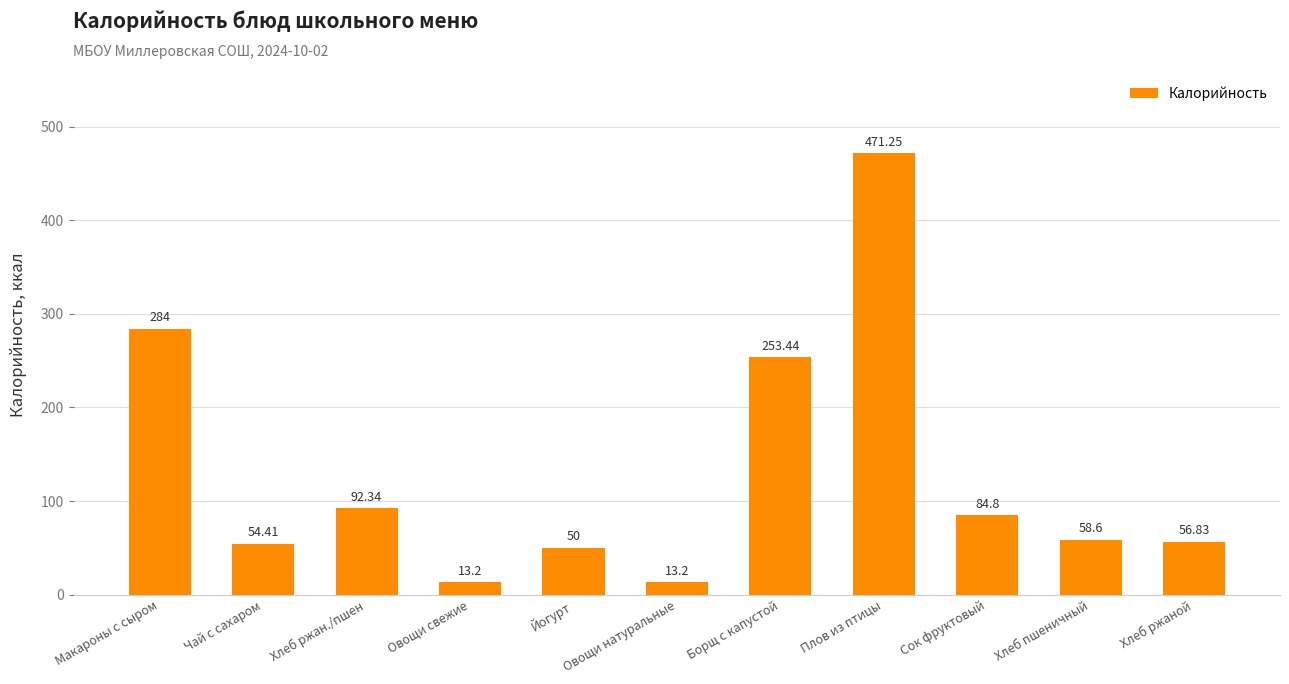

Approximately how many times larger is the value at Борщ с капустой compared to Плов из птицы?

0.5